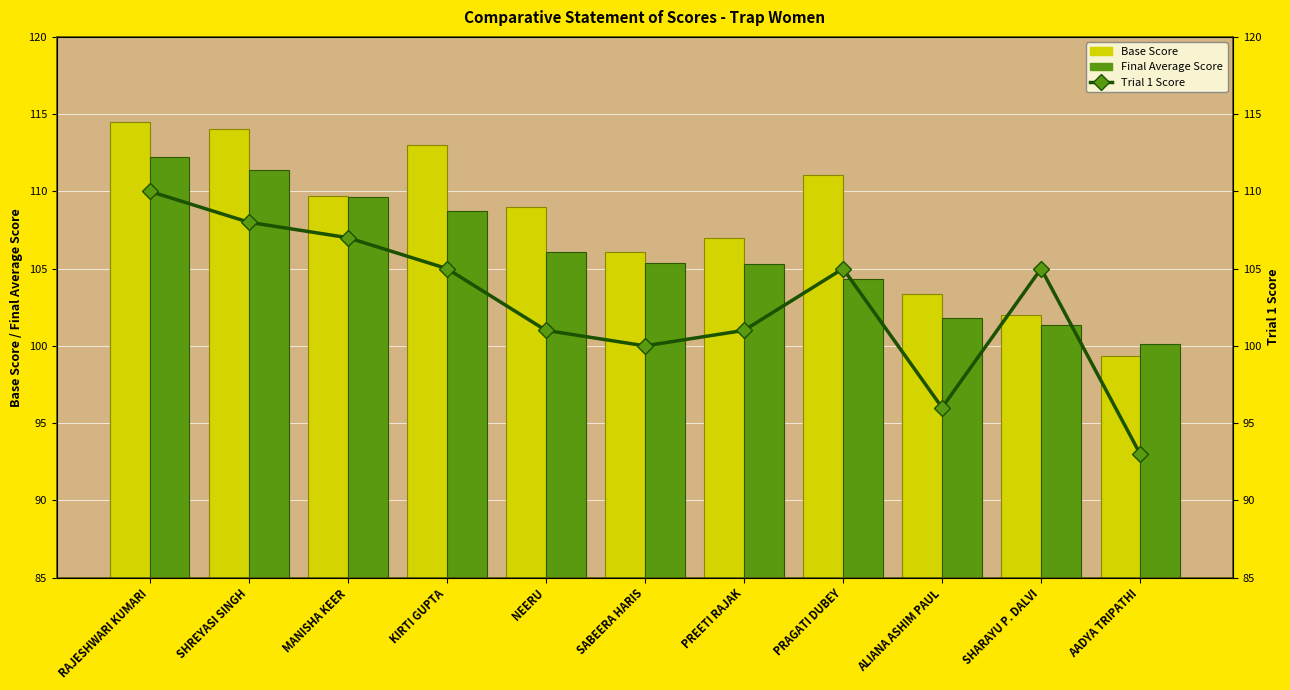

Reading left to right, transcribe all the data shown in this chart.

Base Score: 114.5	114.0	109.7	113.0	109.0	106.0	107.0	111.0	103.3	102.0	99.3
Final Average Score: 112.2	111.4	109.6	108.7	106.1	105.4	105.3	104.3	101.8	101.3	100.1
Trial 1 Score: 110.0	108.0	107.0	105.0	101.0	100.0	101.0	105.0	96.0	105.0	93.0